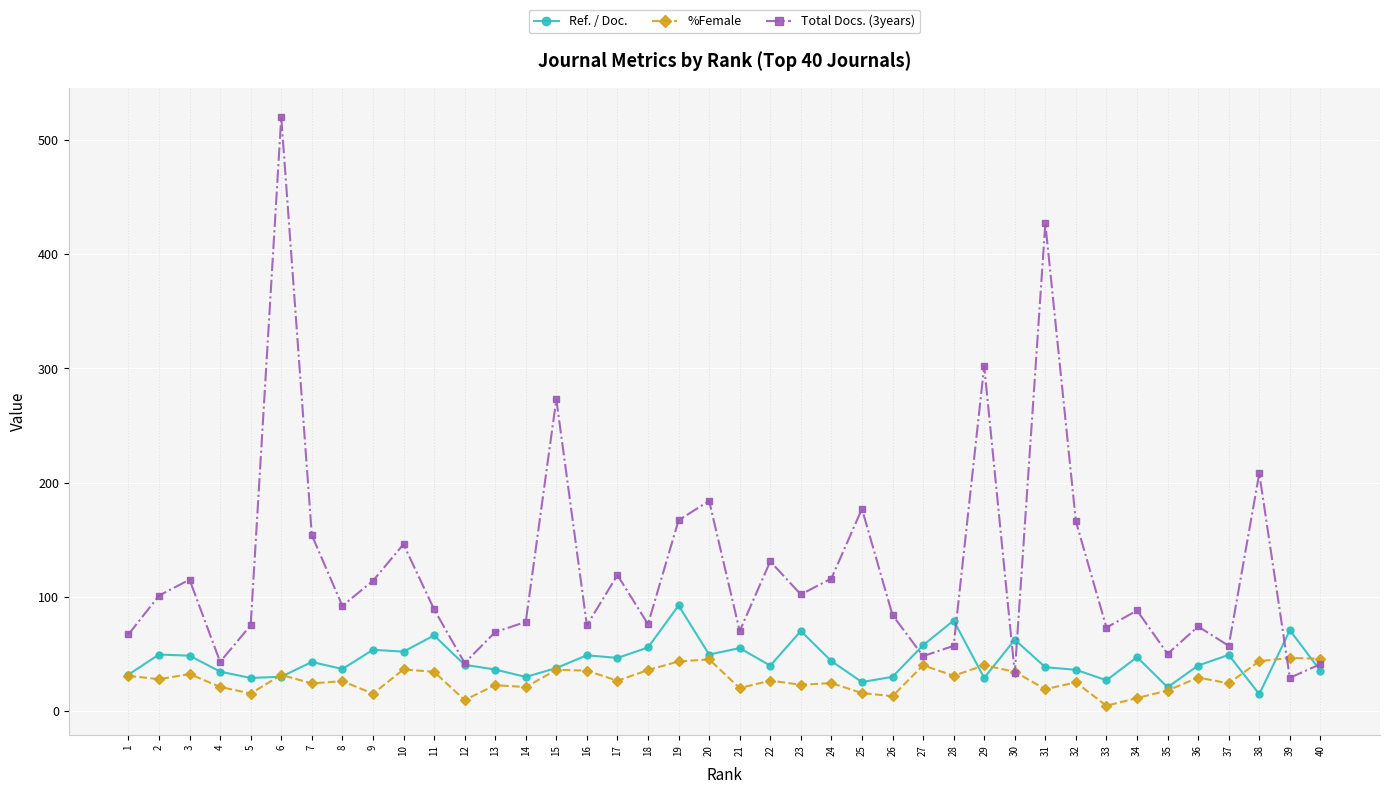

Is the value of Total Docs. (3years) at 9 greater than the value of Ref. / Doc. at 34?

Yes